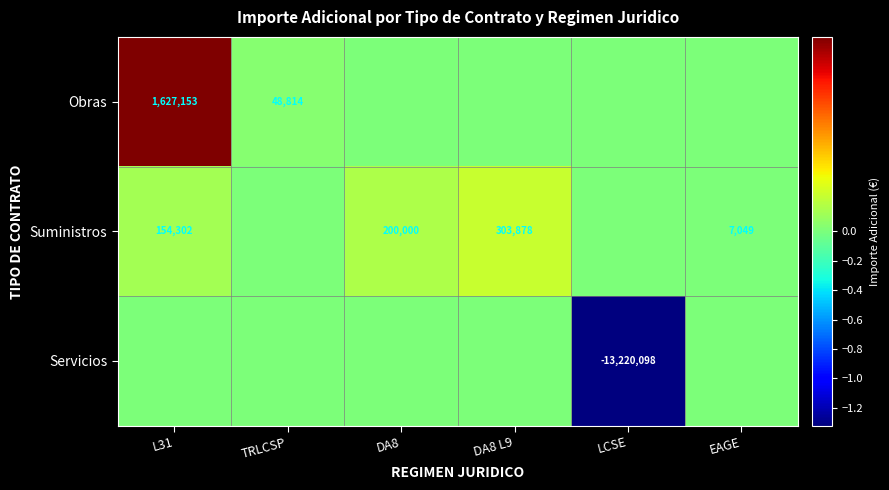

True or false: Obras has a value of 1627153 at L31.

True